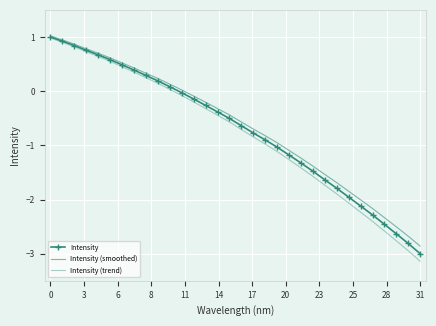

Which category has the lowest value in the Intensity series?

31